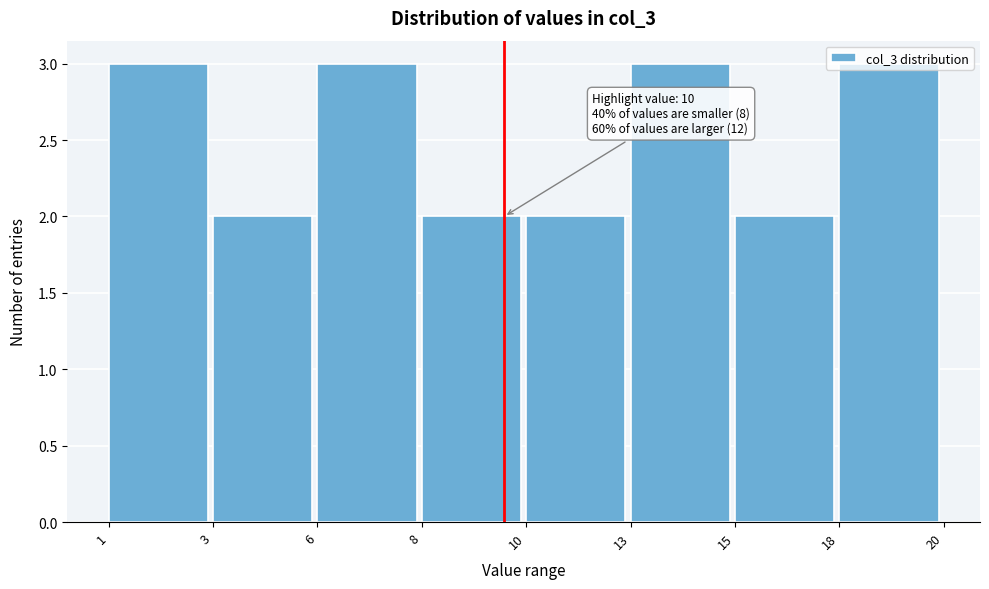

True or false: the data shows 3 at 1.

True